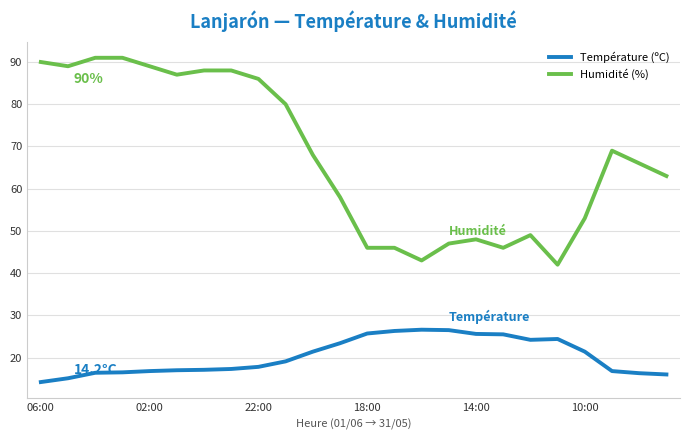

What are all the series names shown in the legend?

Température (ºC), Humidité (%)